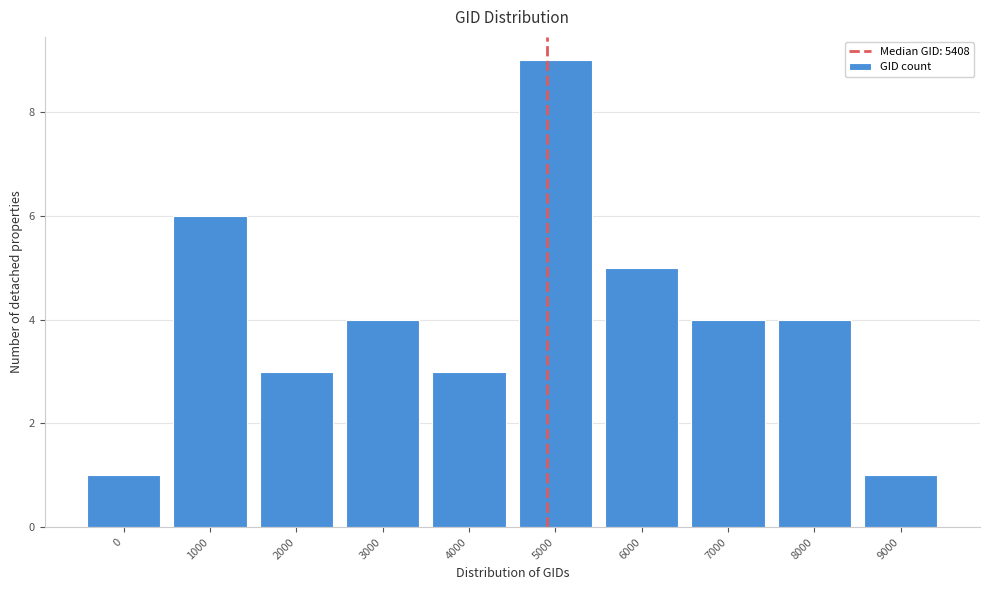

Reading right to left, extract all data points from this chart.

1	4	4	5	9	3	4	3	6	1